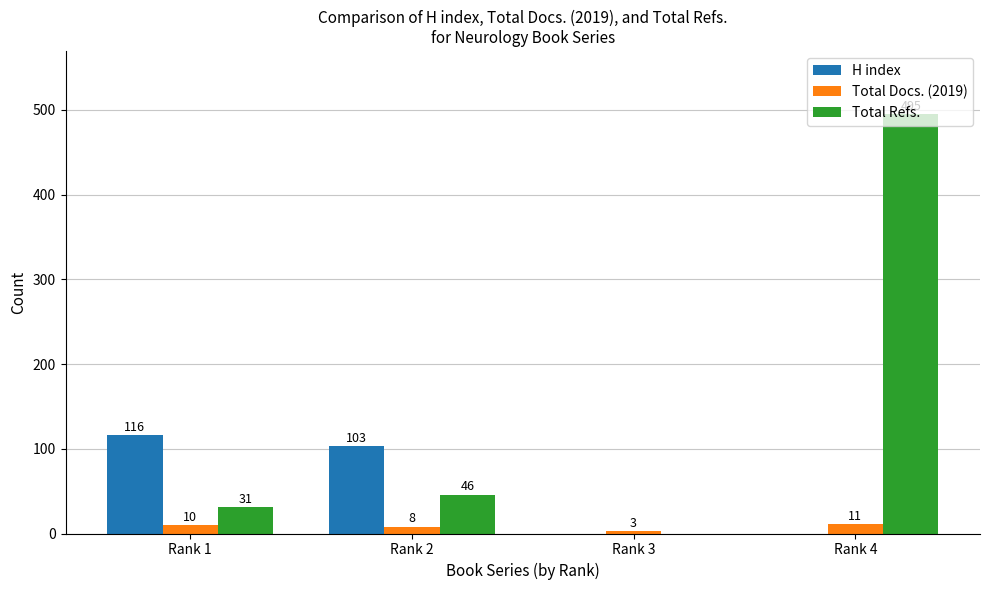

Reading right to left, transcribe all the data shown in this chart.

H index: 0	0	103	116
Total Docs. (2019): 11	3	8	10
Total Refs.: 495	0	46	31